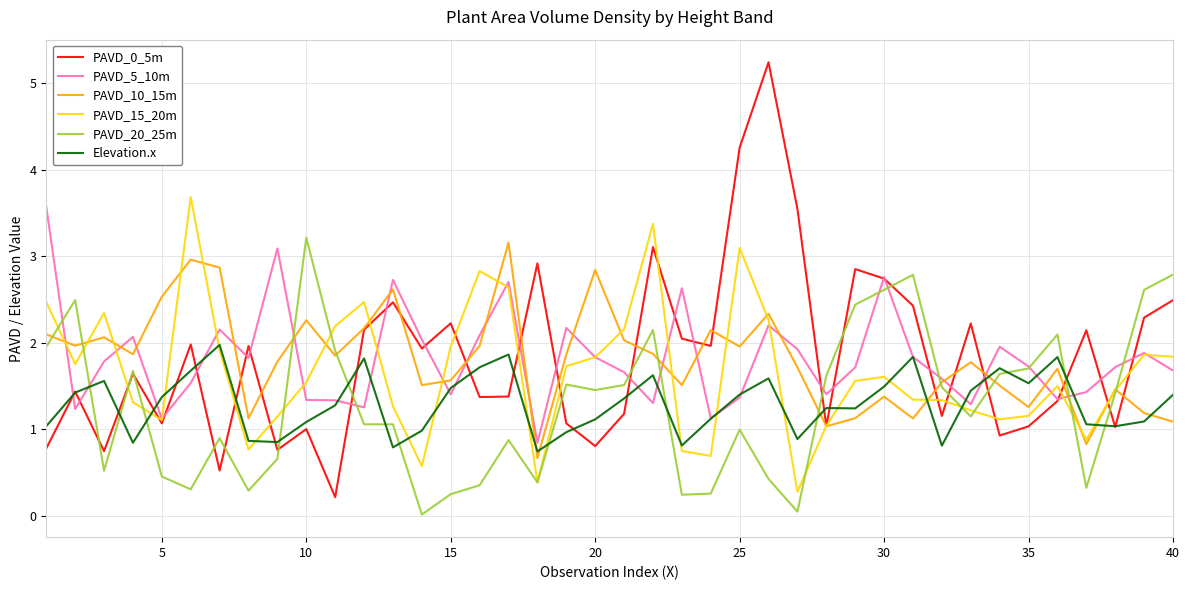

What is the maximum value for PAVD_10_15m?

3.2